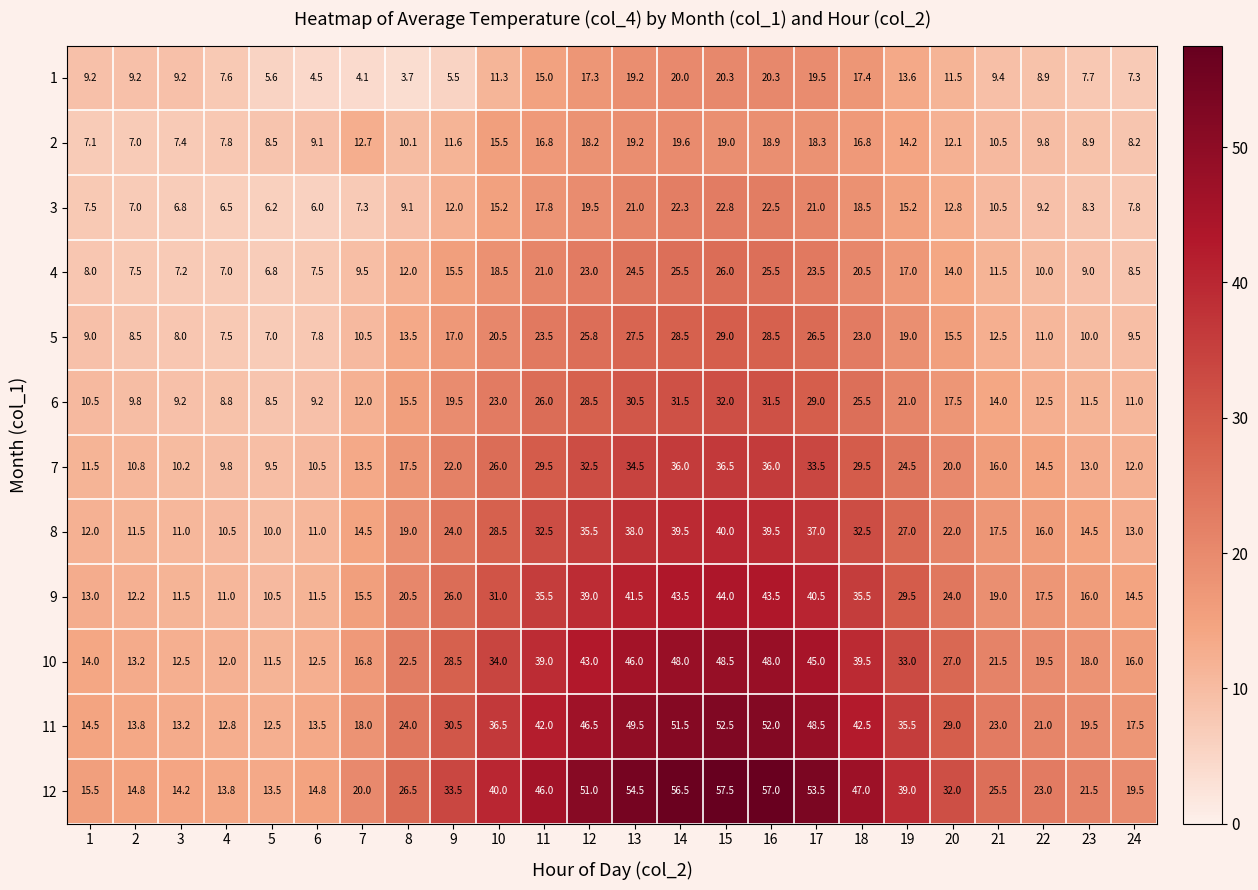

Where does the 12 series first go above 32?

9